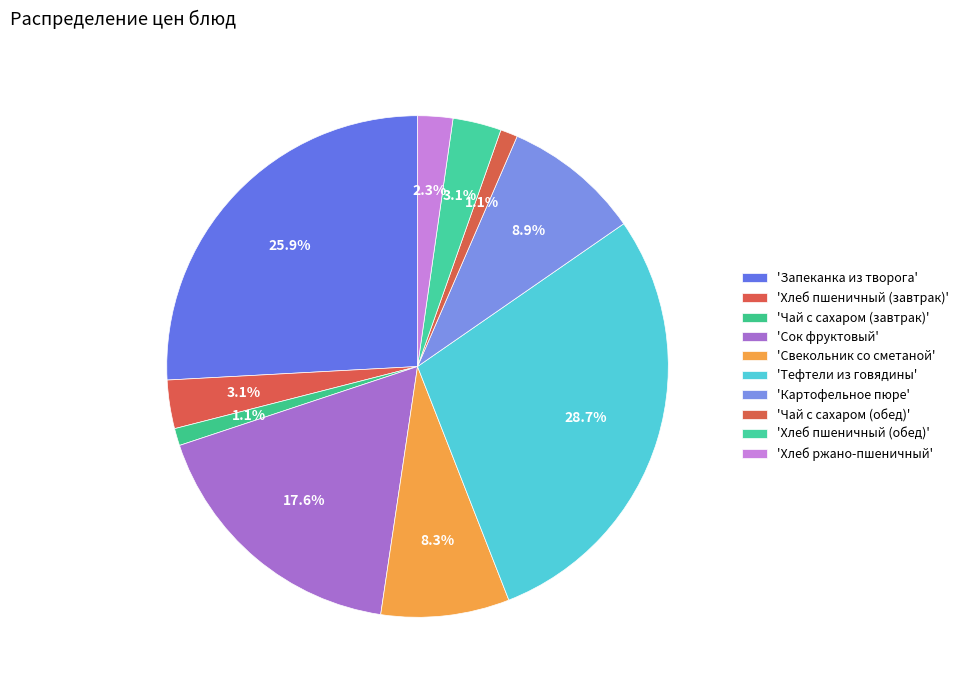

To the nearest percent, what is the difference between the largest and smallest slice percentages?

28%